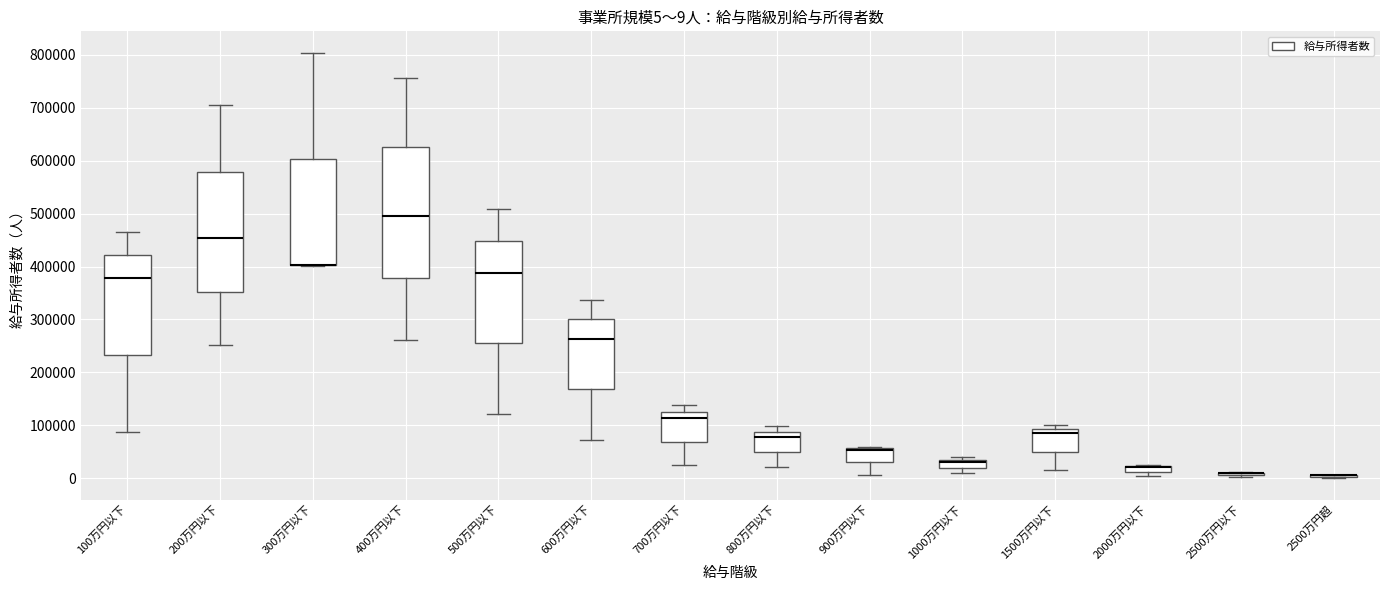

Which box is the tallest, from its lower edge to its upper edge?

400万円以下